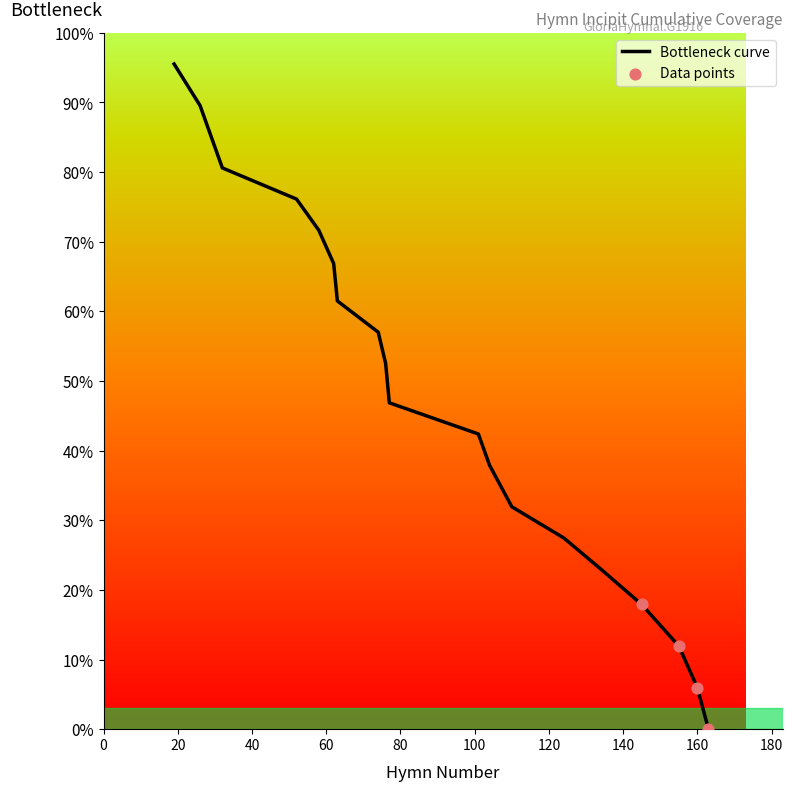

What is the greatest value displayed?

95.5